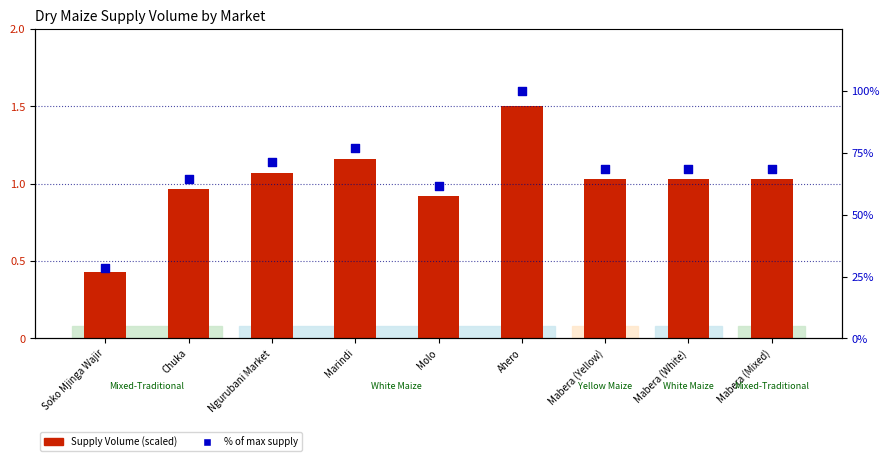

What is the total value across all series at Chuka?

65.2